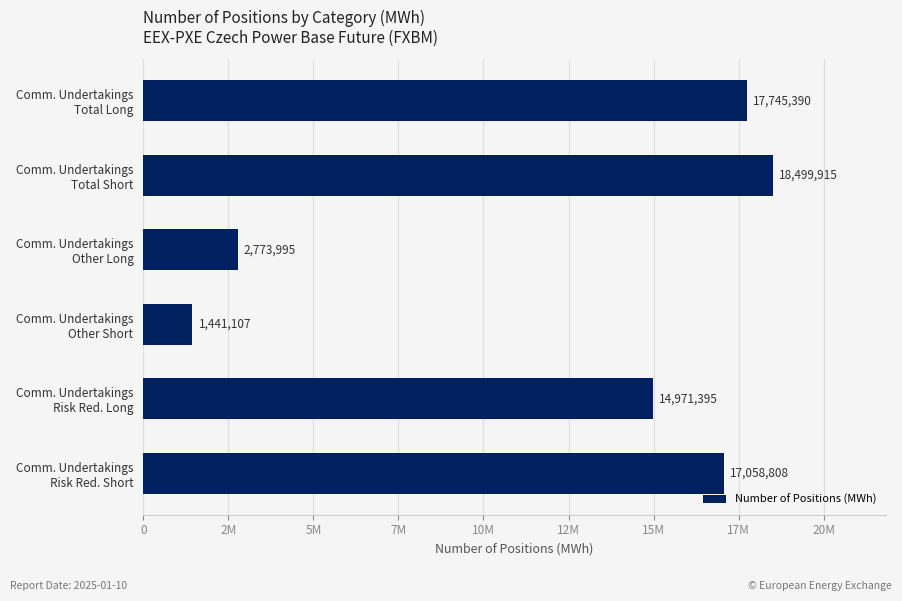

How many values are below 17058808?

3